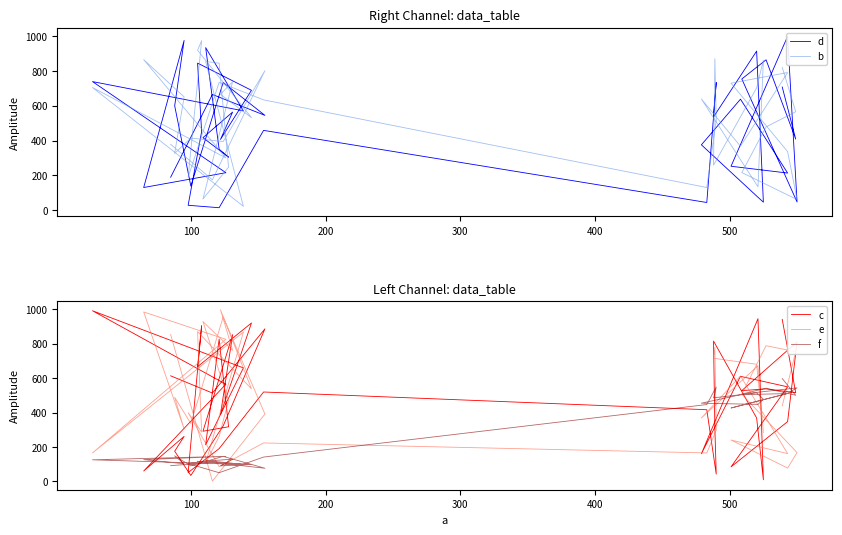

Which series has the widest spread of values?

e